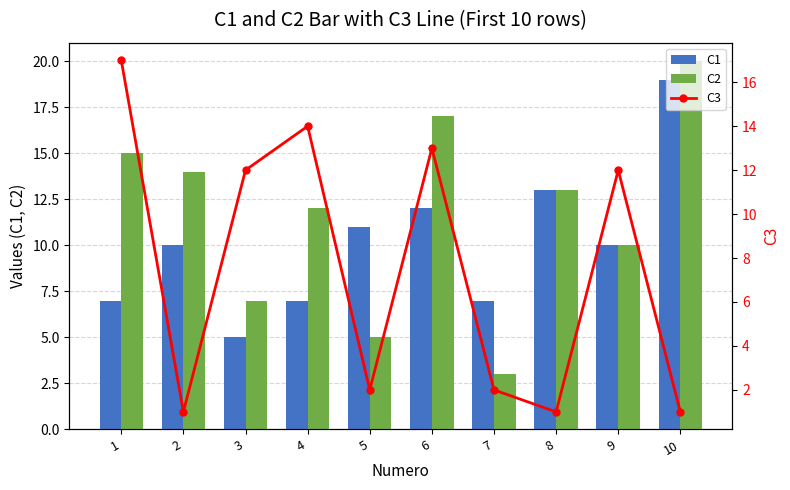

What is the highest value of the C2 series?

20